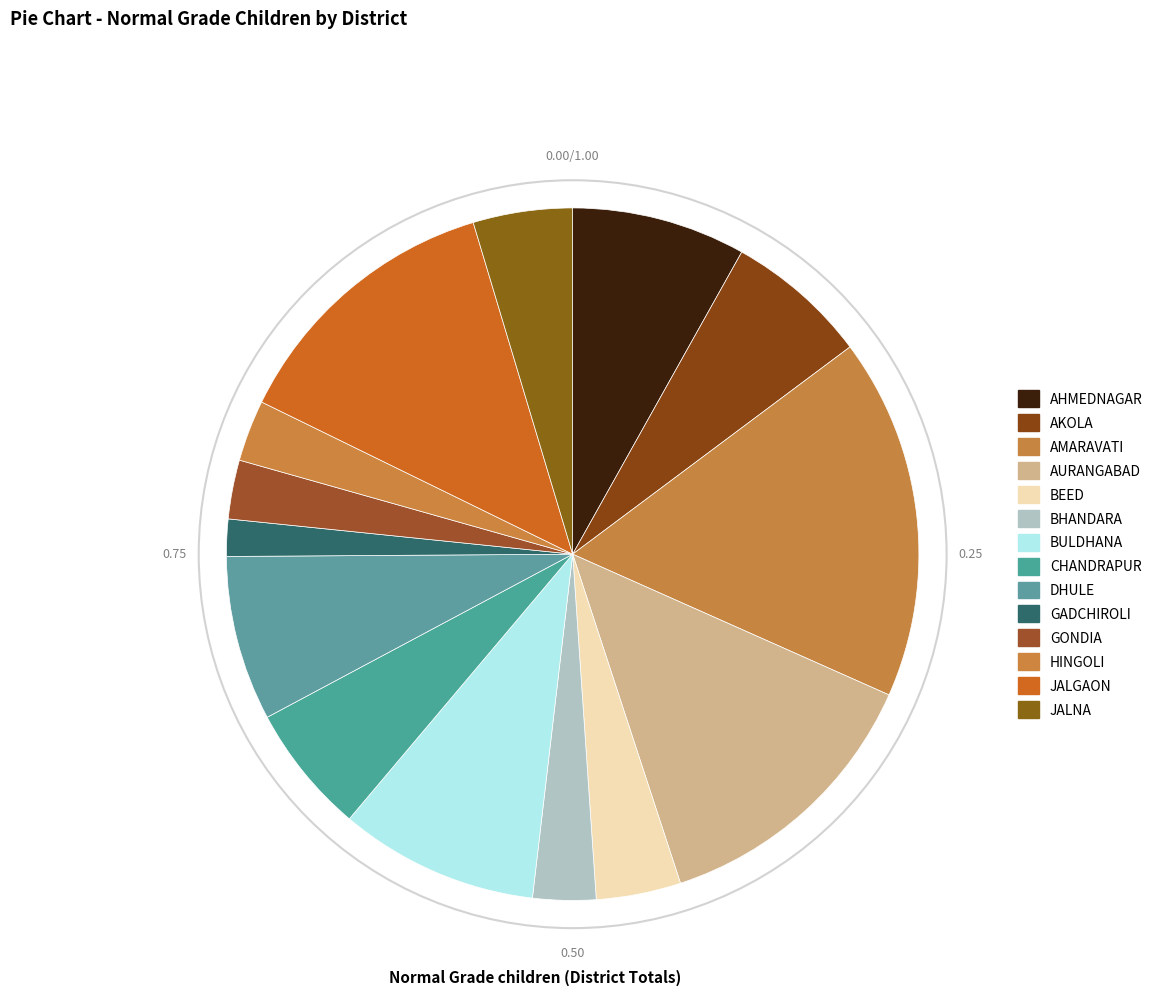

To the nearest percent, what is the difference between the DHULE and AMARAVATI slice percentages?

9%